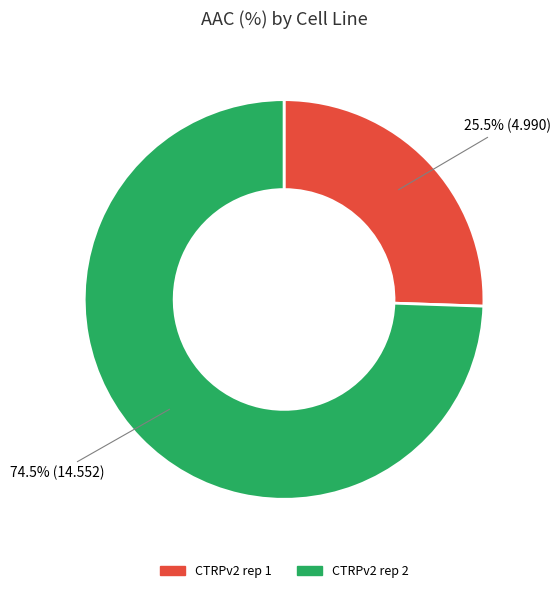

What percentage do CTRPv2 rep 2 and CTRPv2 rep 1 together represent?

100.0%